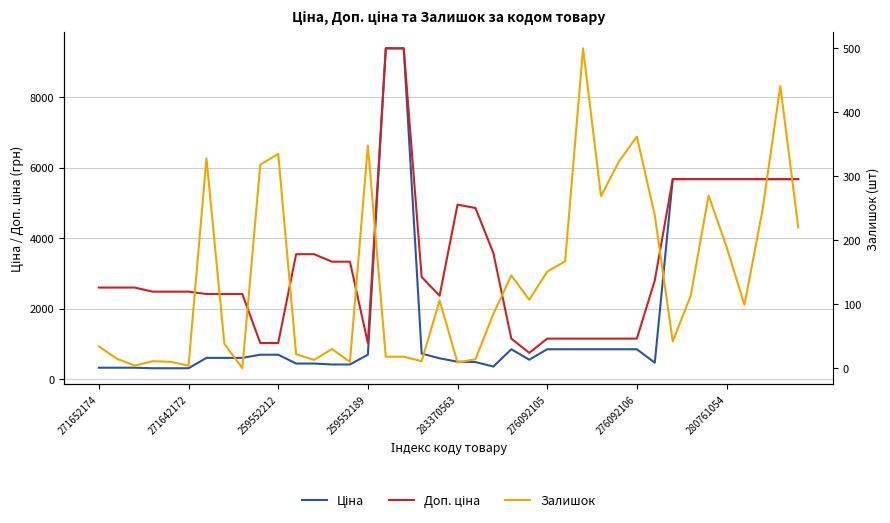

What is the total value across all series at 22?

4016.3